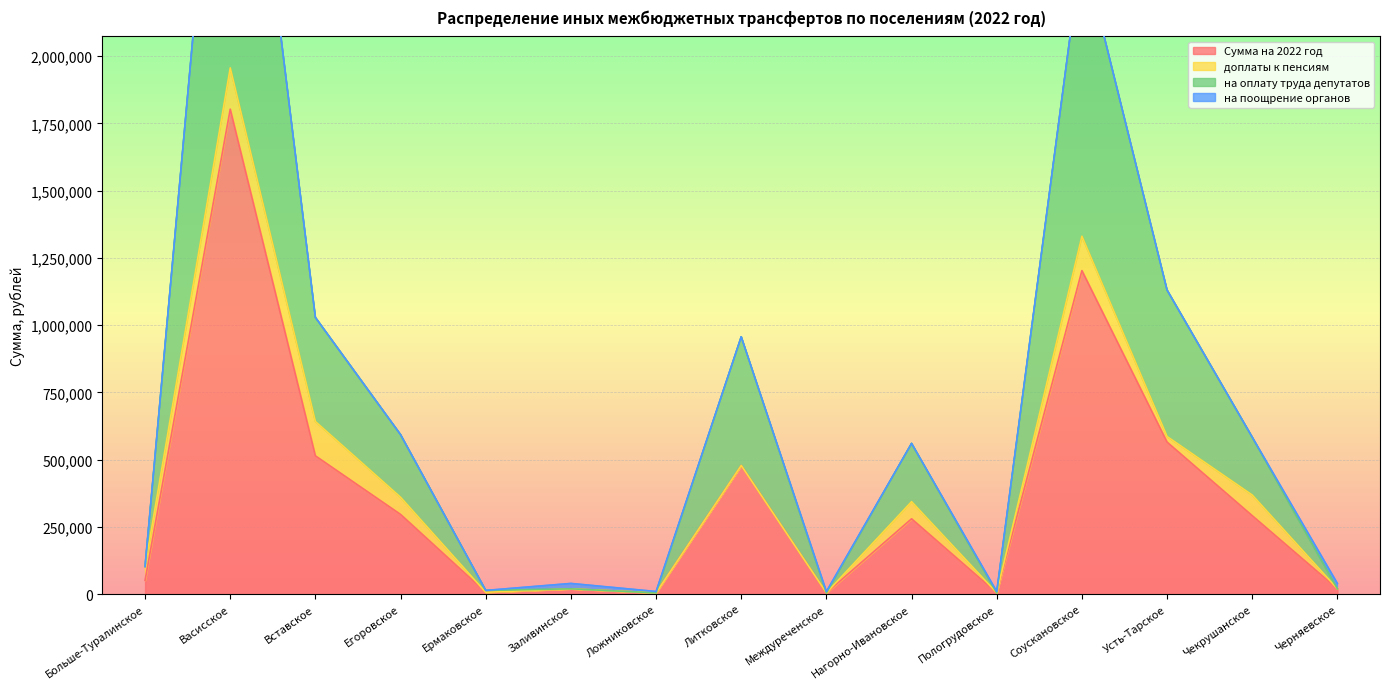

Does the chart display data point markers on the line(s)?

No